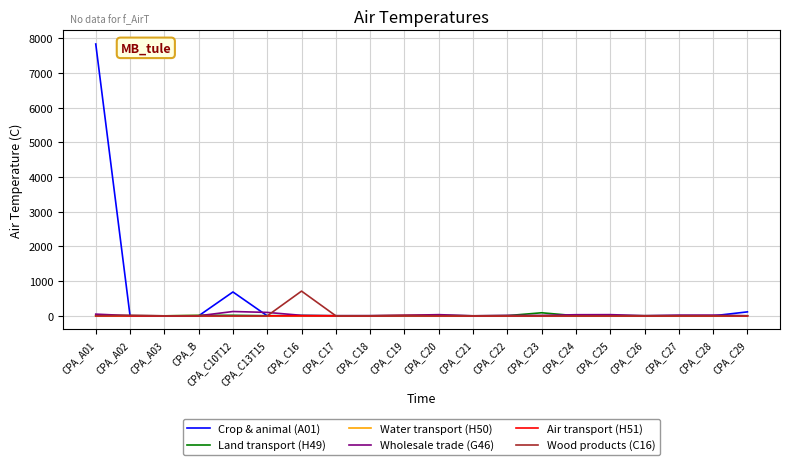

What is the spread (max minus min) of values at CPA_C20?

34.0